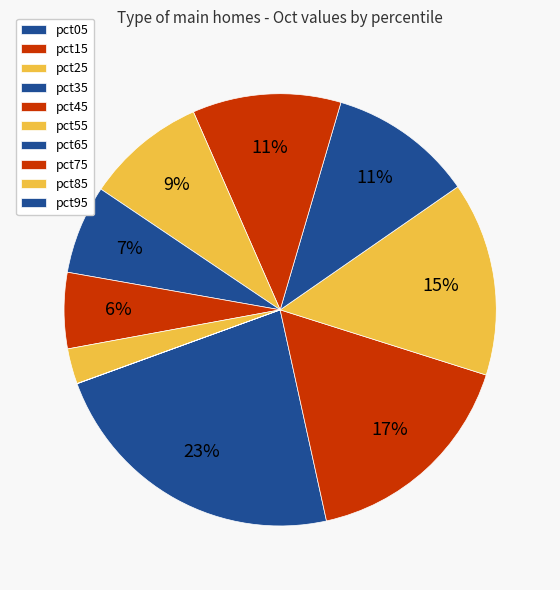

Rank the categories by value from lowest to highest.

pct95, pct85, pct75, pct65, pct55, pct35, pct45, pct25, pct15, pct05